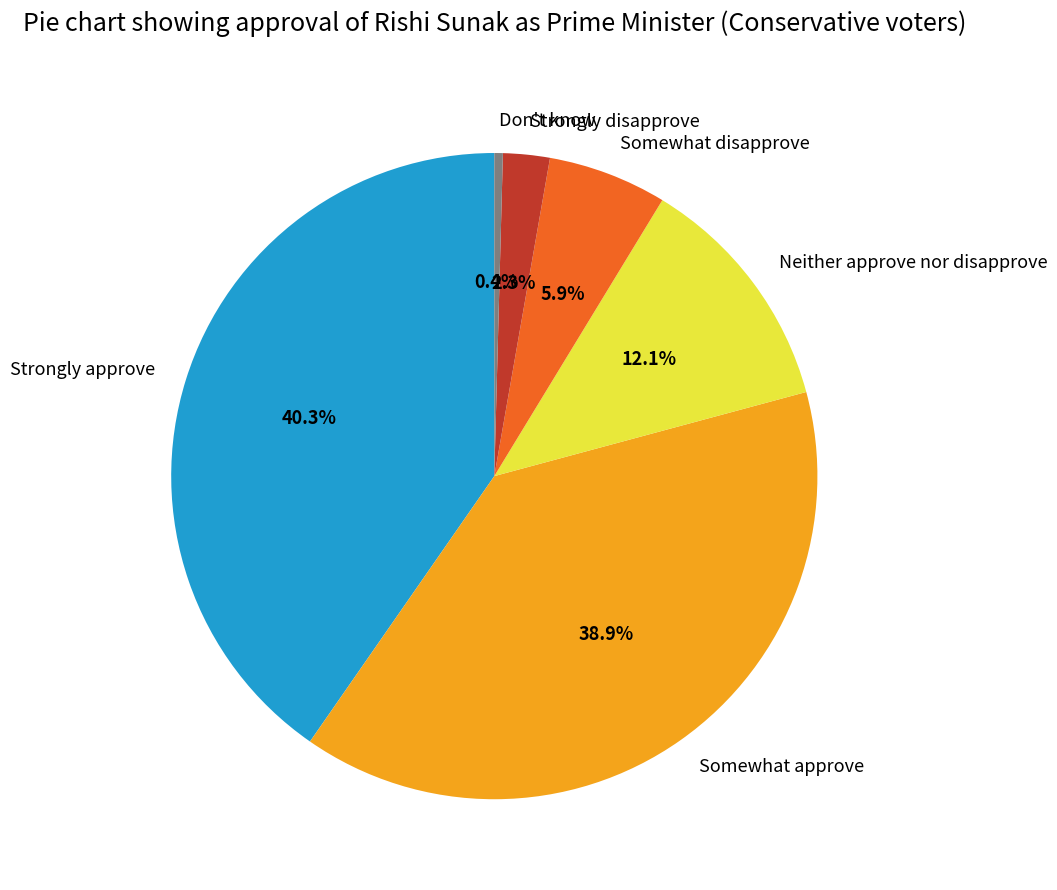

How many segments does this pie chart have?

6